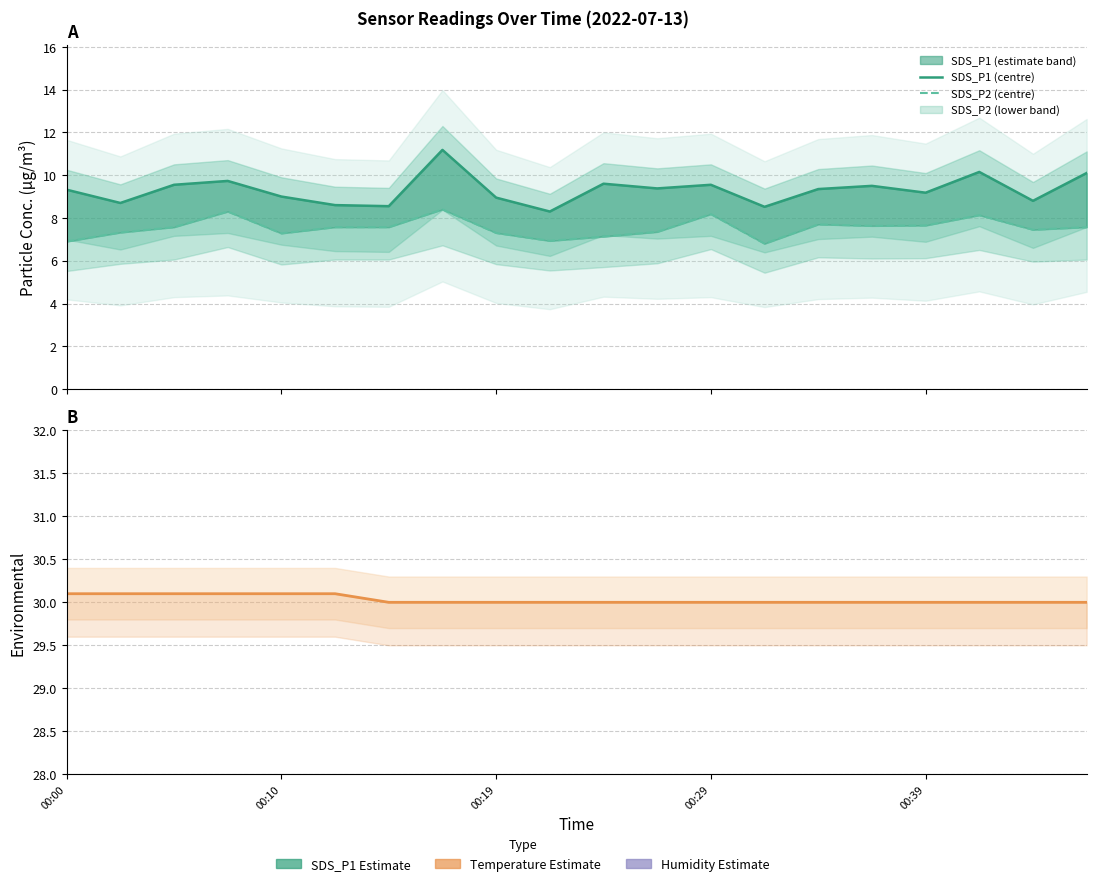

What is the value of the SDS_P1 (centre) point at the 19th from the left?

8.8